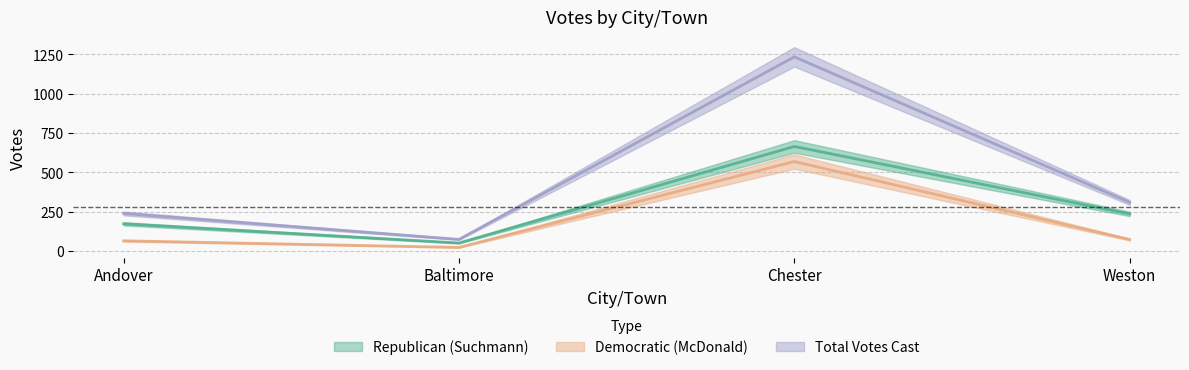

Reading left to right, list all the values displayed in this chart.

Republican (Suchmann): 173	51	665	236
Democratic (McDonald): 65	23	569	73
Total Votes Cast: 239	74	1235	309